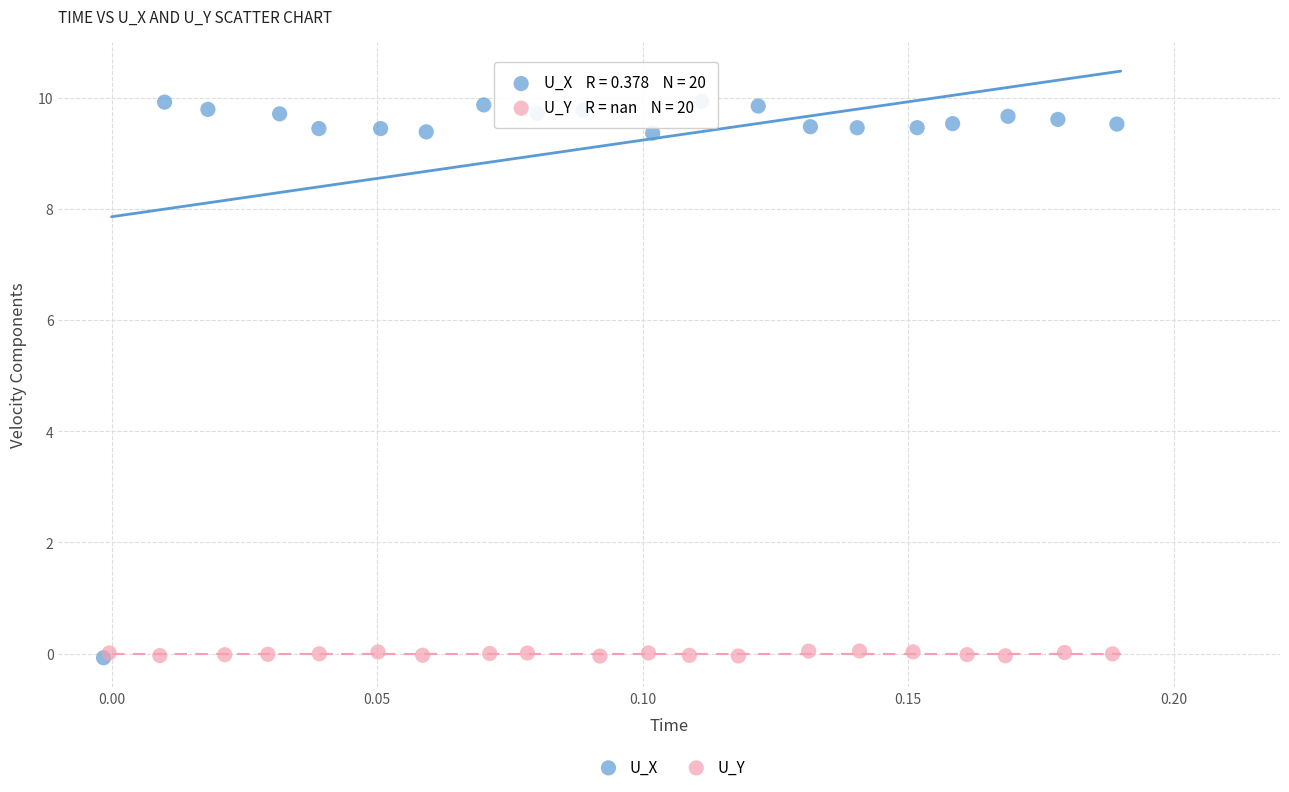

Which series has the largest Y range (max minus min)?

U_X